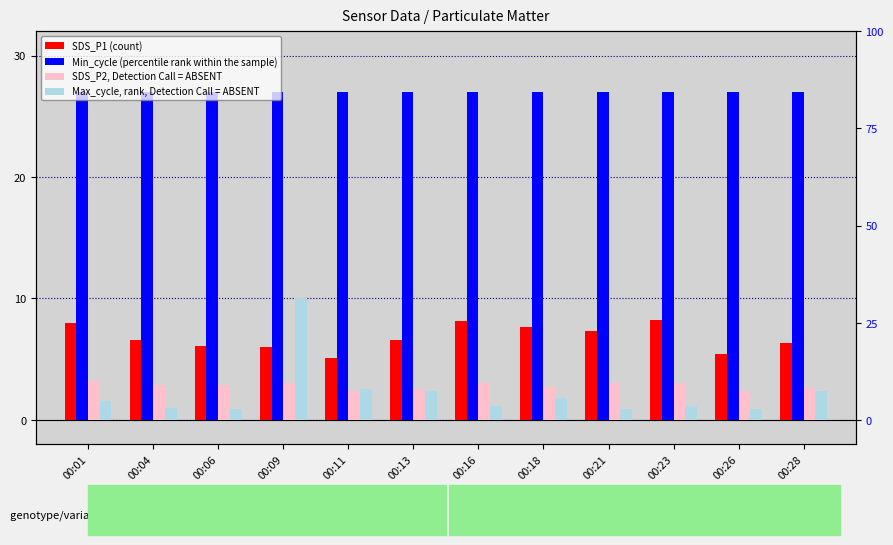

List the series in order of their peak value, lowest first.

Max_cycle (rank, Detection Call=ABSENT), SDS_P2 (value, Detection Call=ABSENT), SDS_P1 (count), Min_cycle (percentile rank)